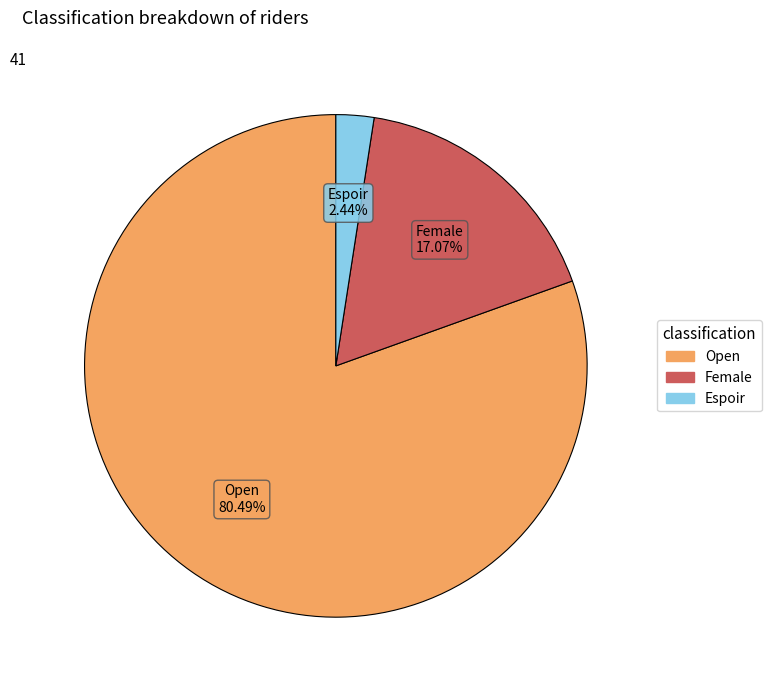

Is there any slice that represents more than half of the pie?

Yes